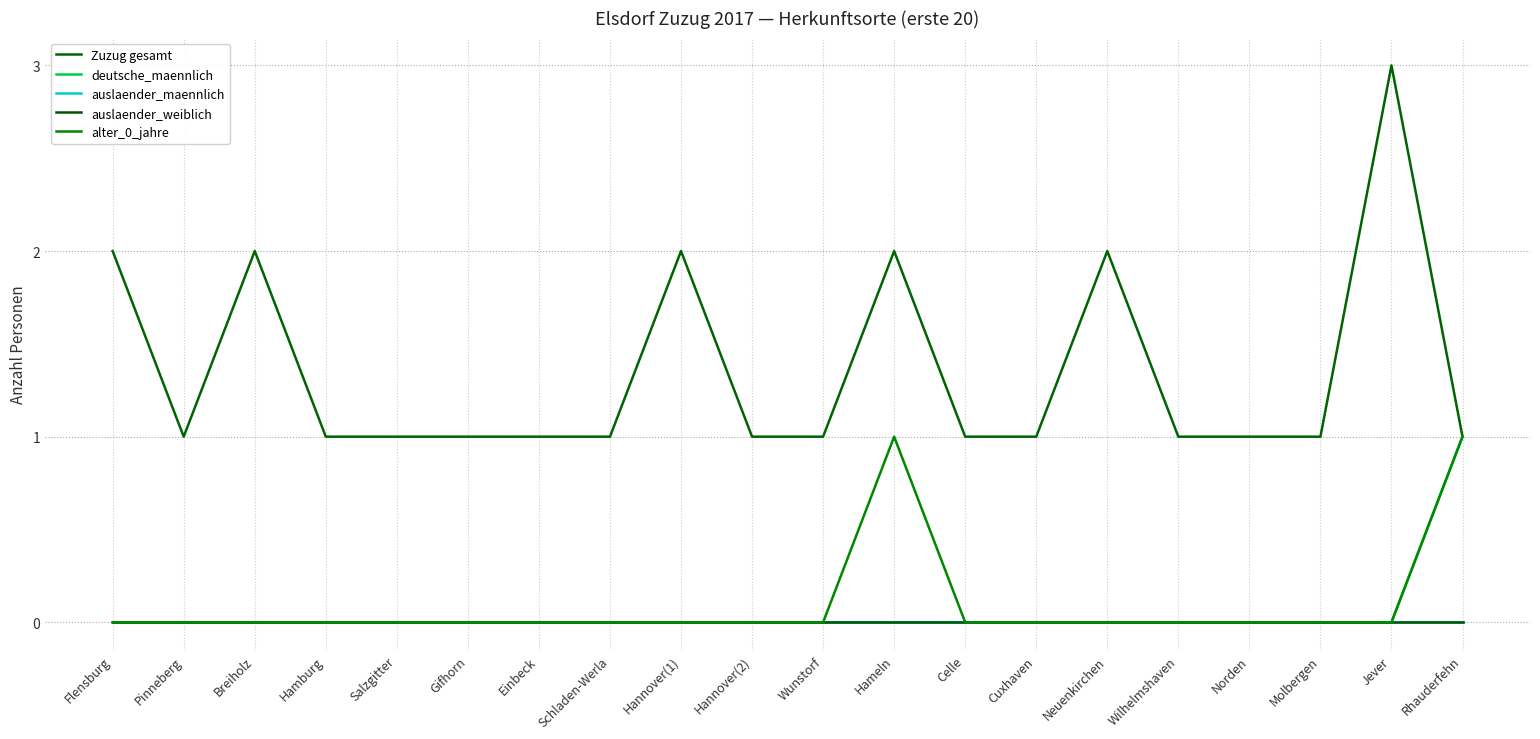

What position from the left is Norden?

17